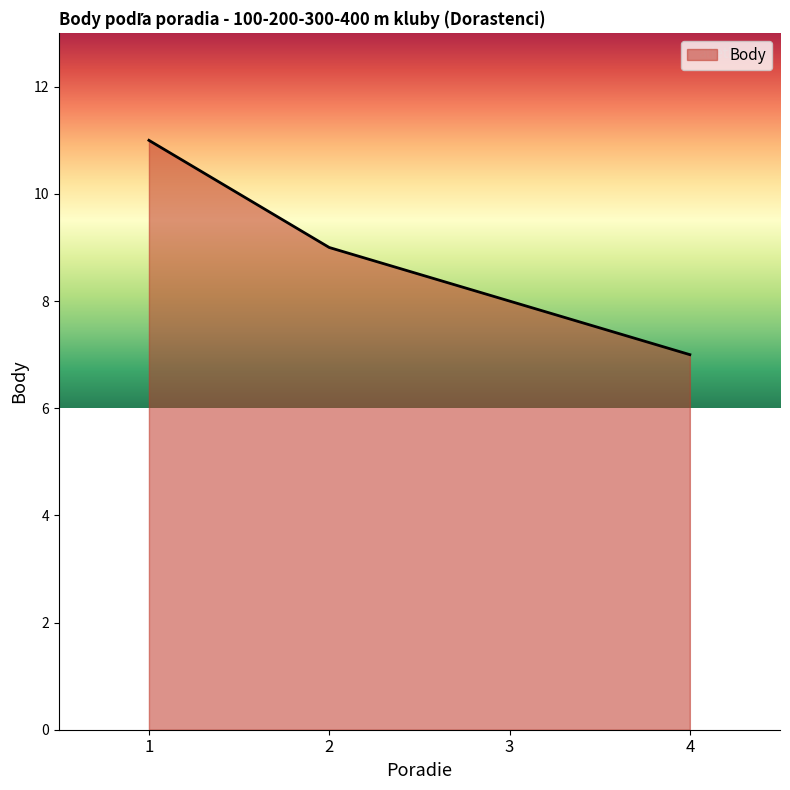

What is the sum of the values at 2 and 4?

16